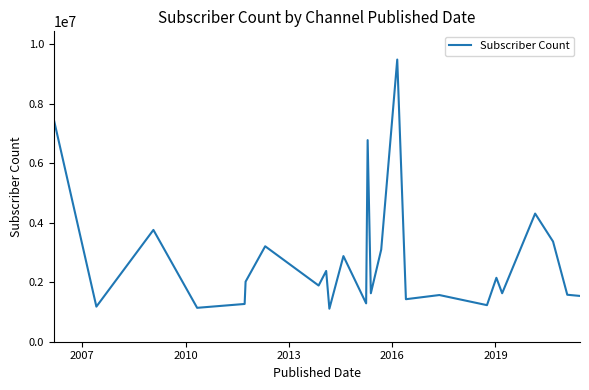

What is the smallest value displayed?

1110000